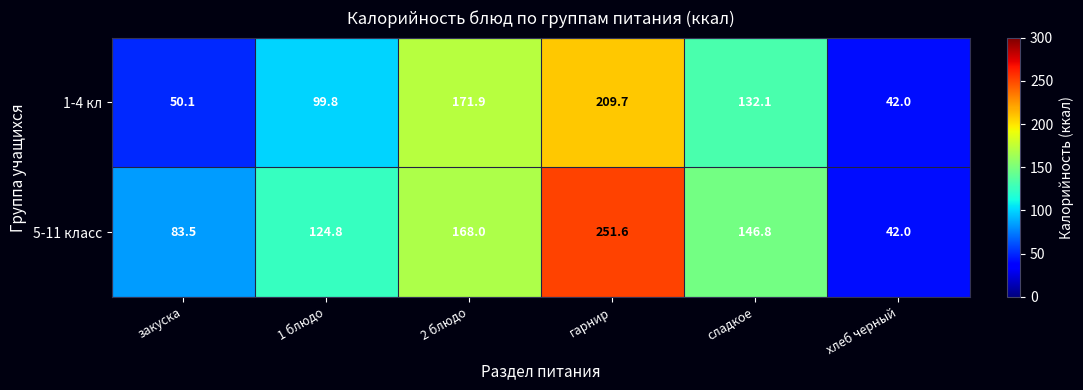

Rank the series by their average value, from highest to lowest.

5-11 класс, 1-4 кл